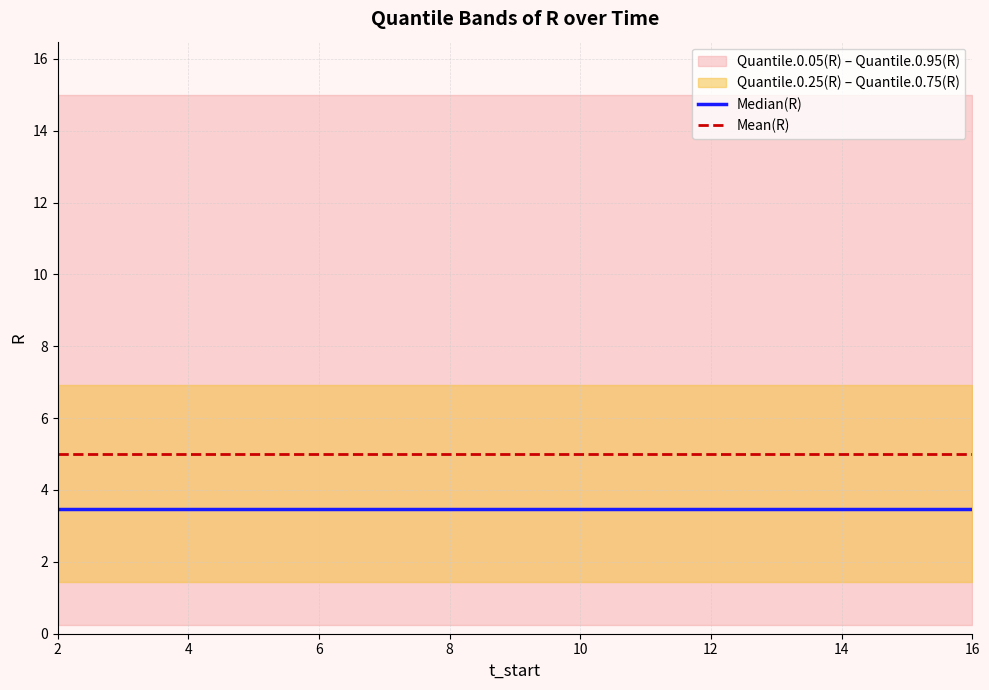

What is the average value of the Mean(R) series?

5.0